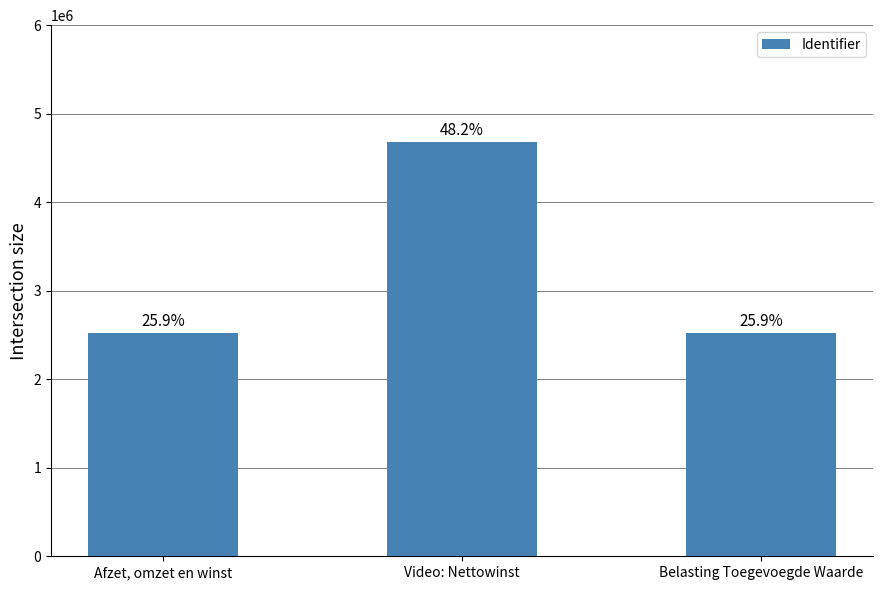

What is the minimum value shown in the chart?

2520650